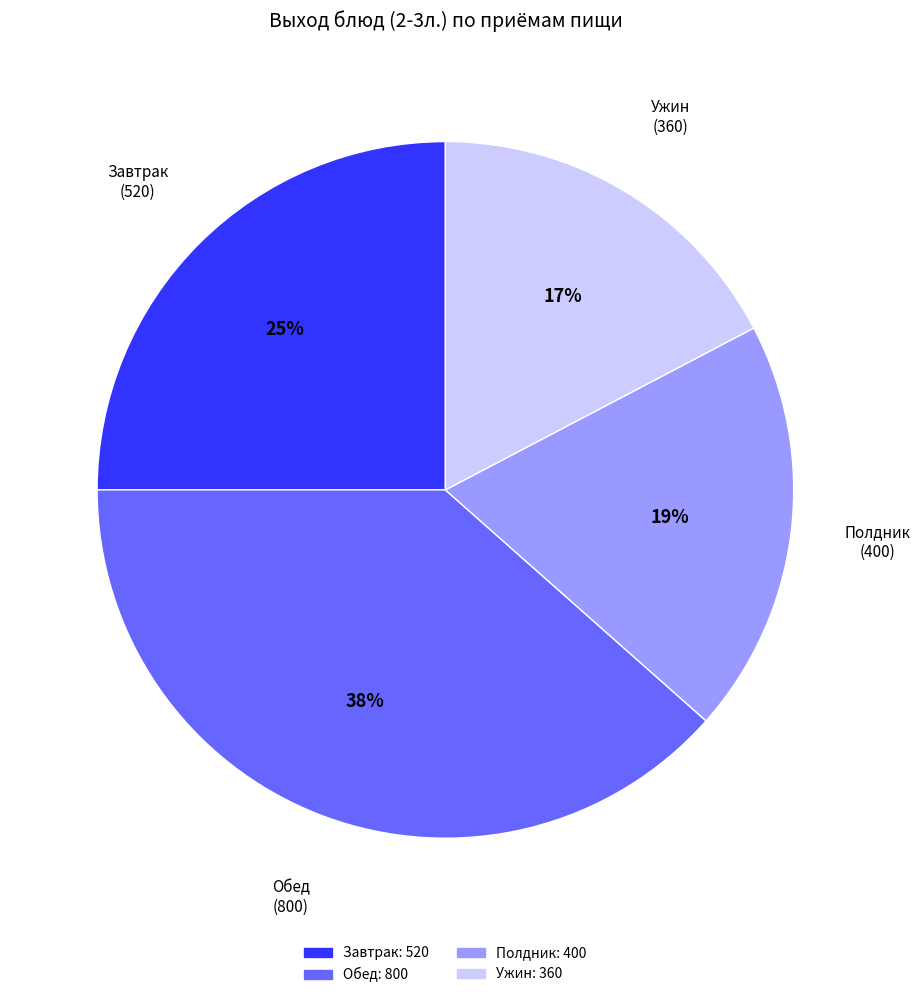

To the nearest percent, what is the difference between the largest and smallest slice percentages?

21%